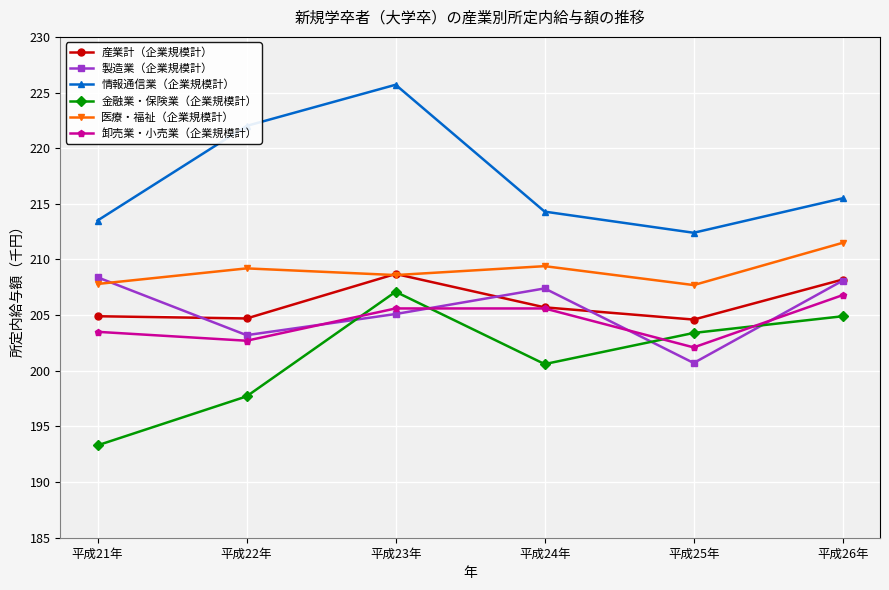

At which label does 情報通信業（企業規模計） reach its peak?

平成23年